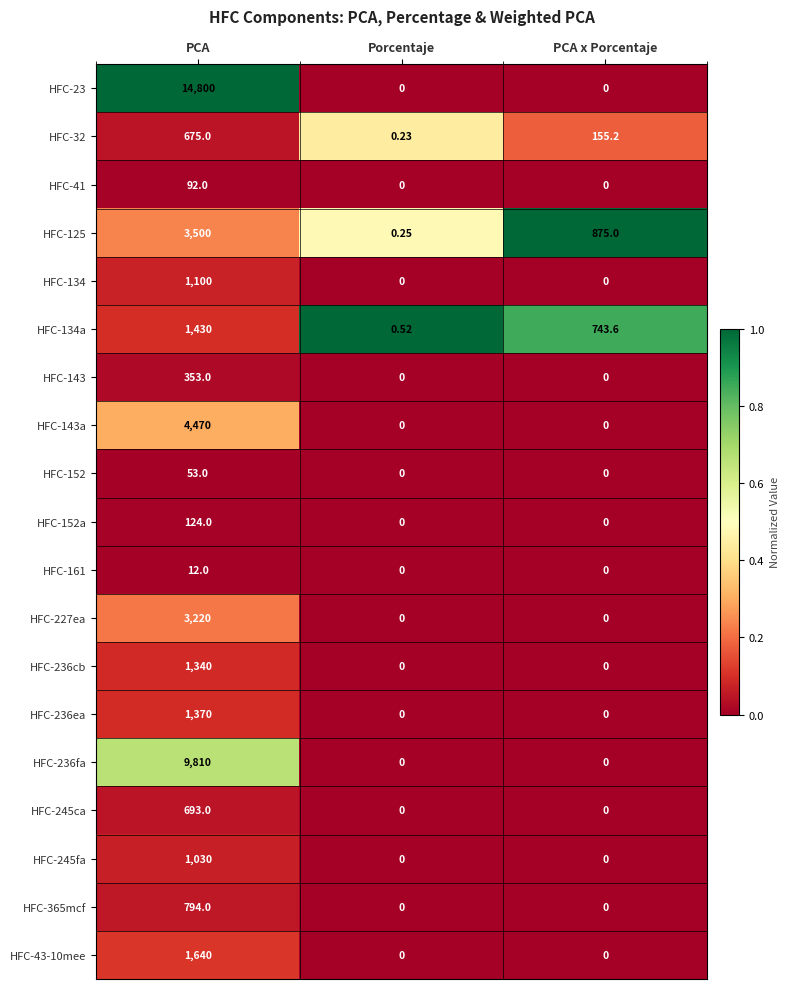

How many data points in HFC-245fa are above 0?

1